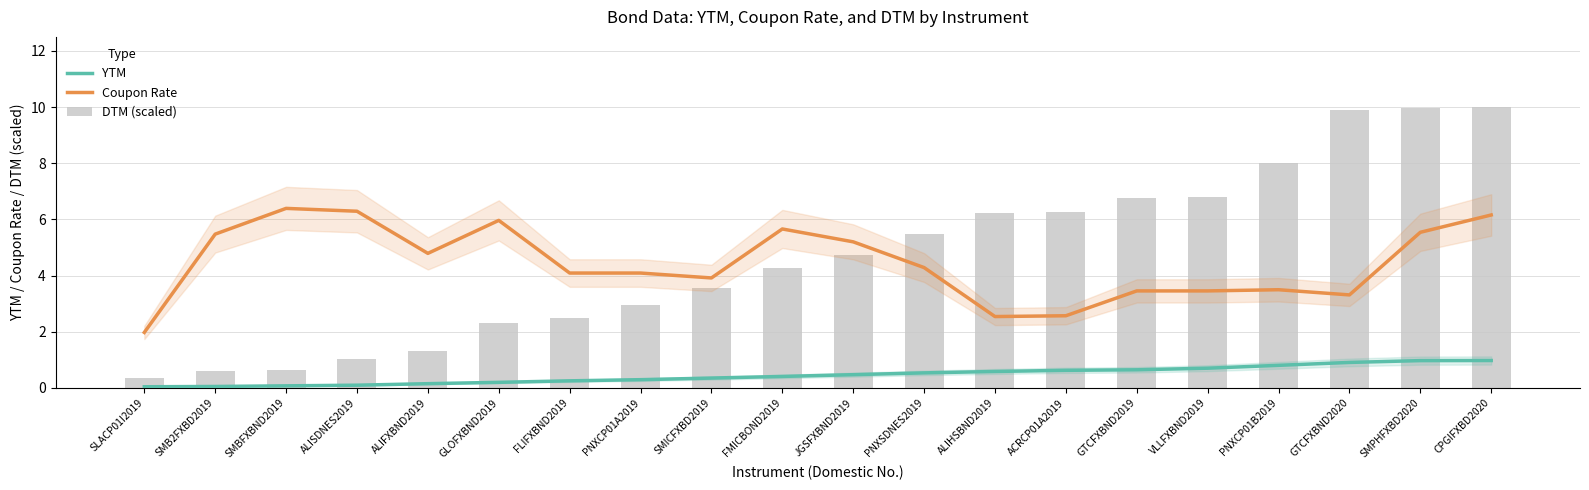

Is it true that DTM (scaled) equals 0.3 at ALIFXBND2019?

False